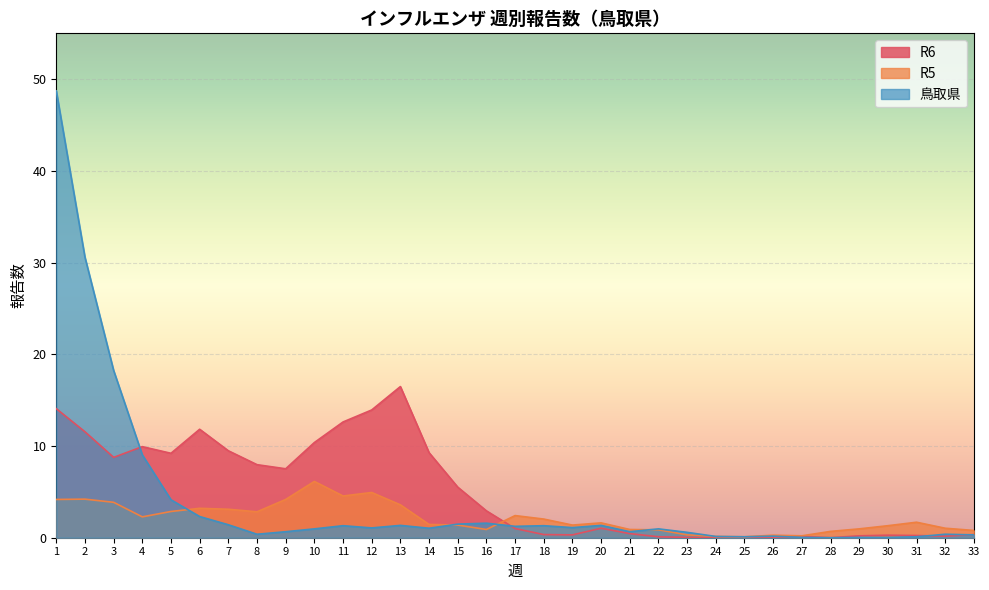

How many lines are shown in the chart?

3